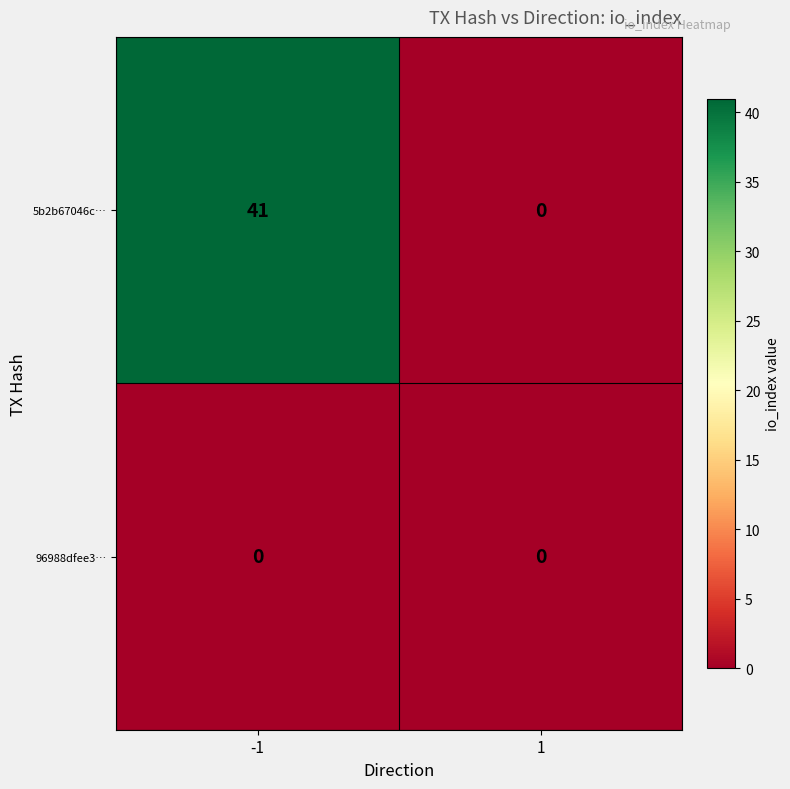

The value of 5b2b67046c… at -1 is 24. True or false?

False